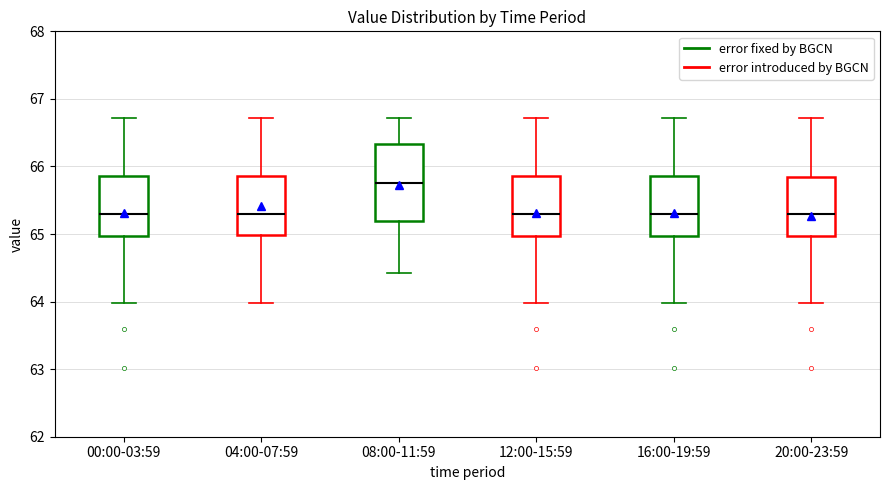

Where does the lower whisker of the box for 12:00-15:59 end on the y-axis? The values are not printed on the chart, so give them approximately, as read against the axis.

64.0